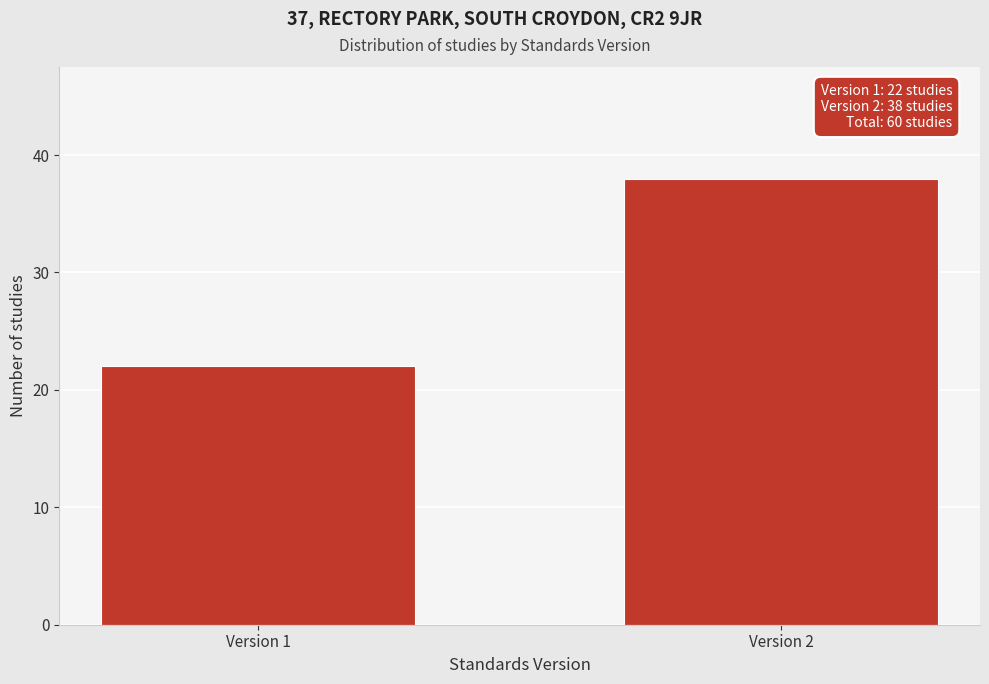

Reading right to left, list all the values displayed in this chart.

38	22